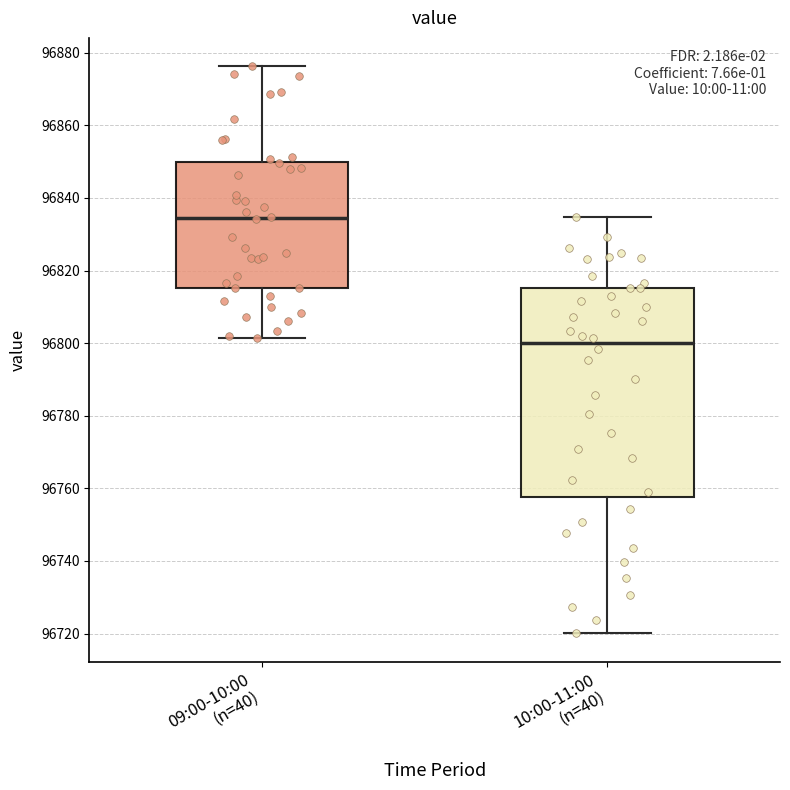

Comparing the boxes themselves (not the whiskers), which one is the tallest?

10:00-11:00 (n=40)